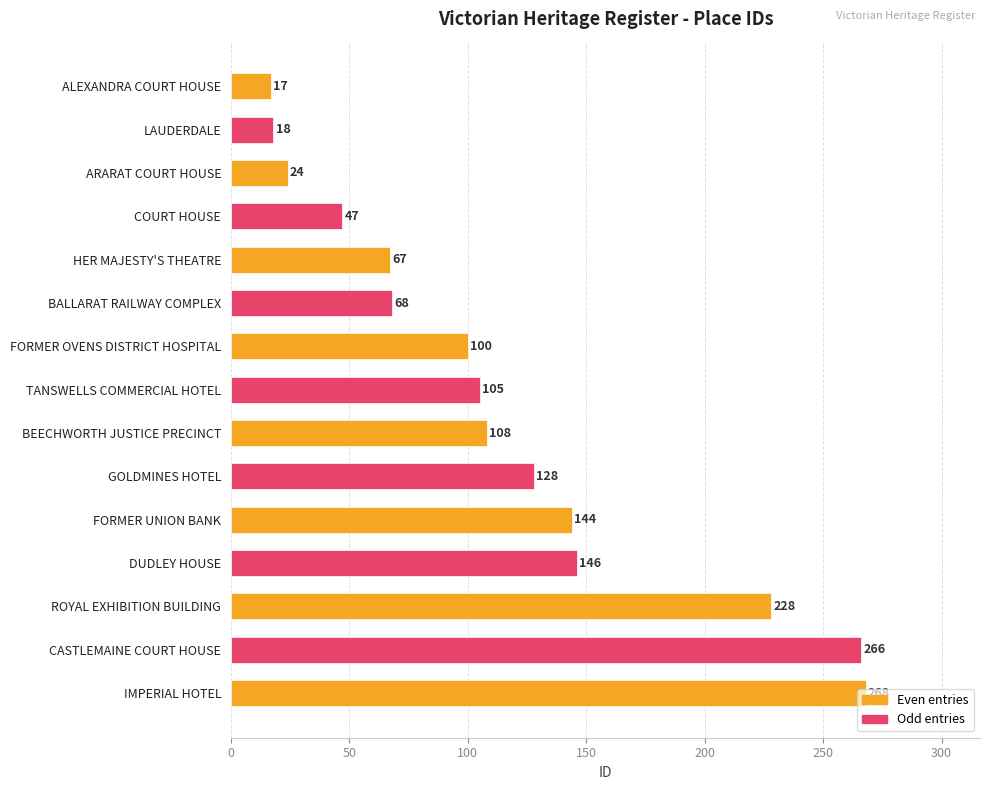

What is the average value?

116